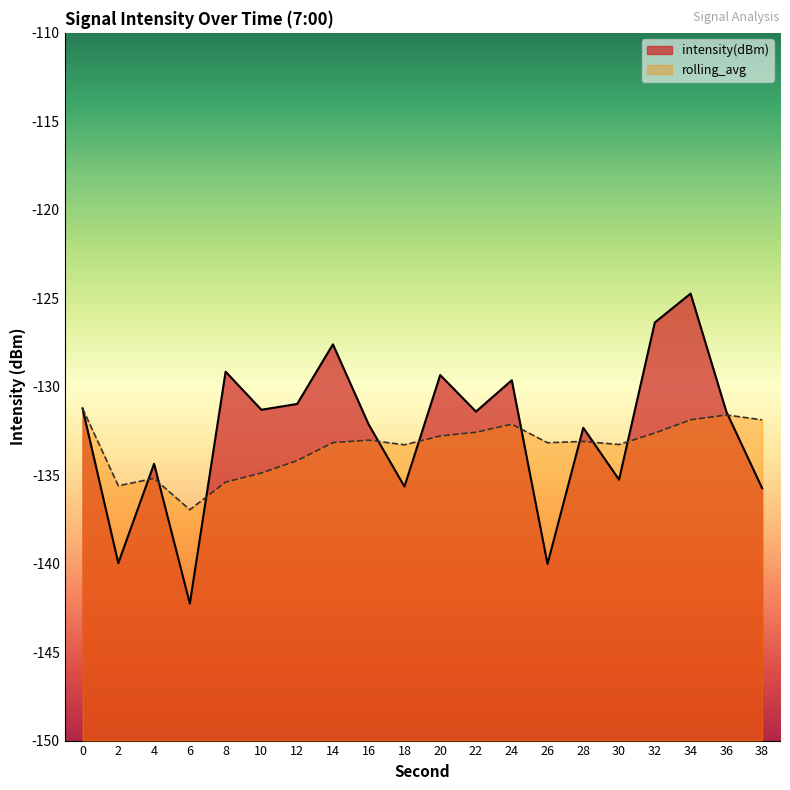

Where do intensity(dBm) and rolling_avg first cross each other?

2 and 4